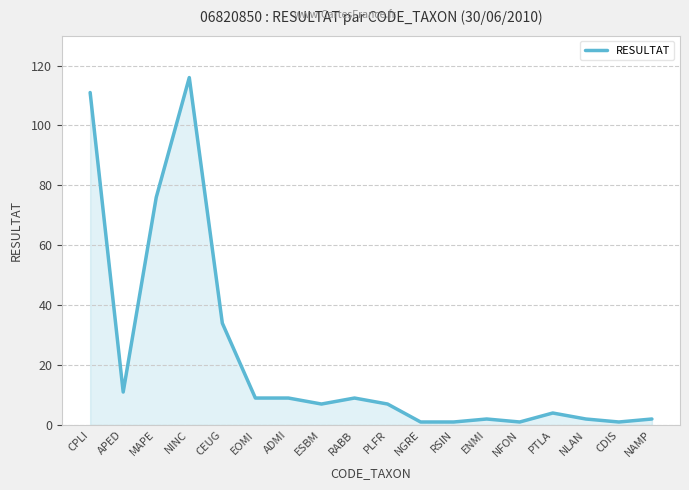

What position from the right is CPLI?

18